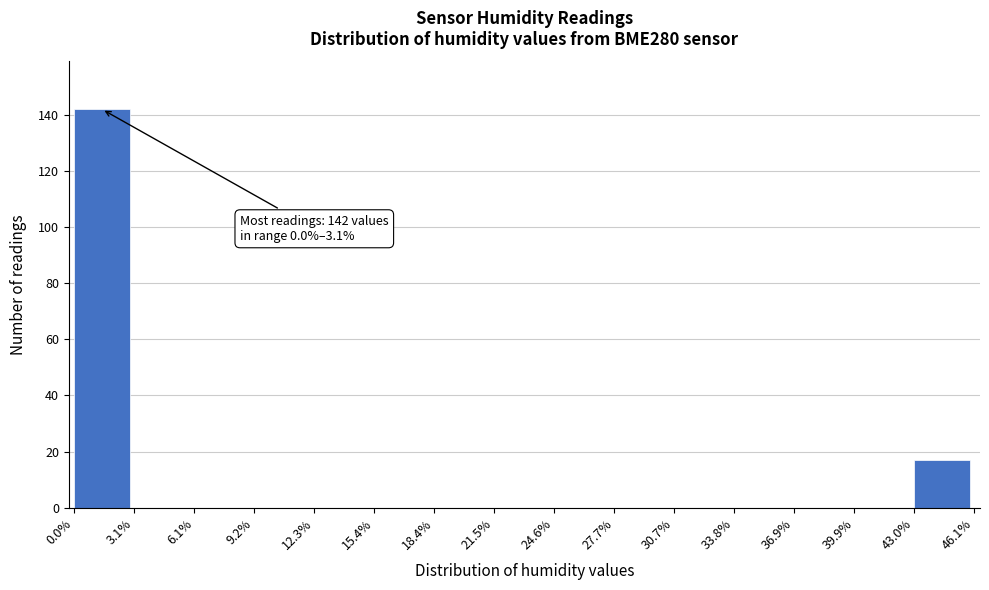

Over which range of the x-axis is the bar tallest?

0.0% to 3.1%